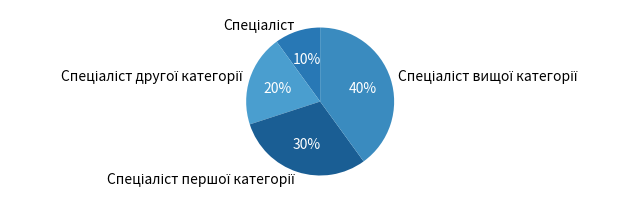

How many slices are in this pie chart?

4